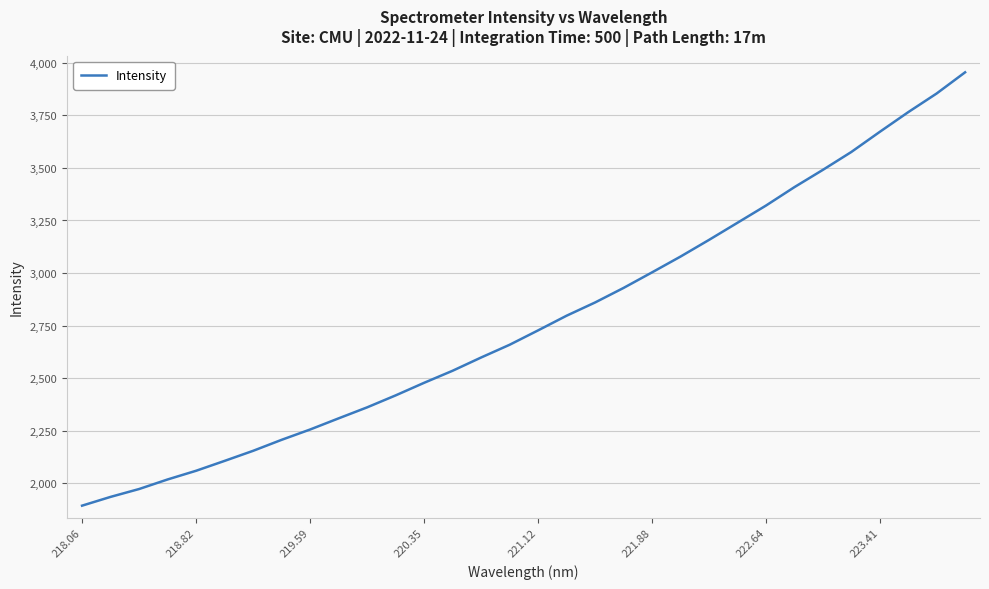

How many values are below 2727?

16